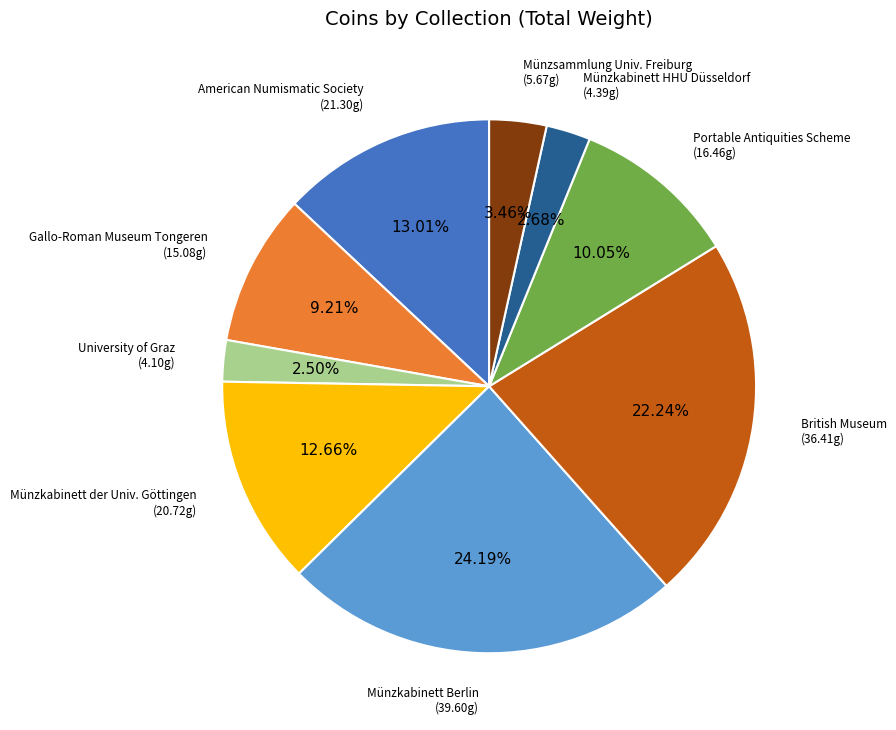

Is there a majority slice in this chart?

No